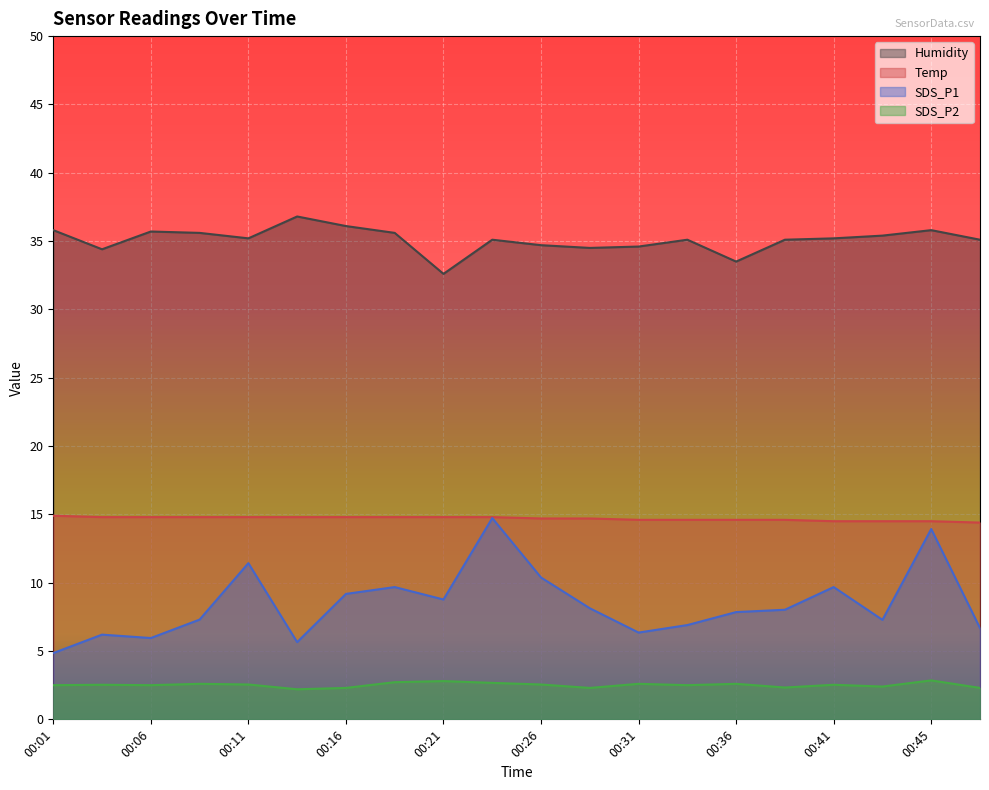

How many interior local valleys does the SDS_P1 series have?

5